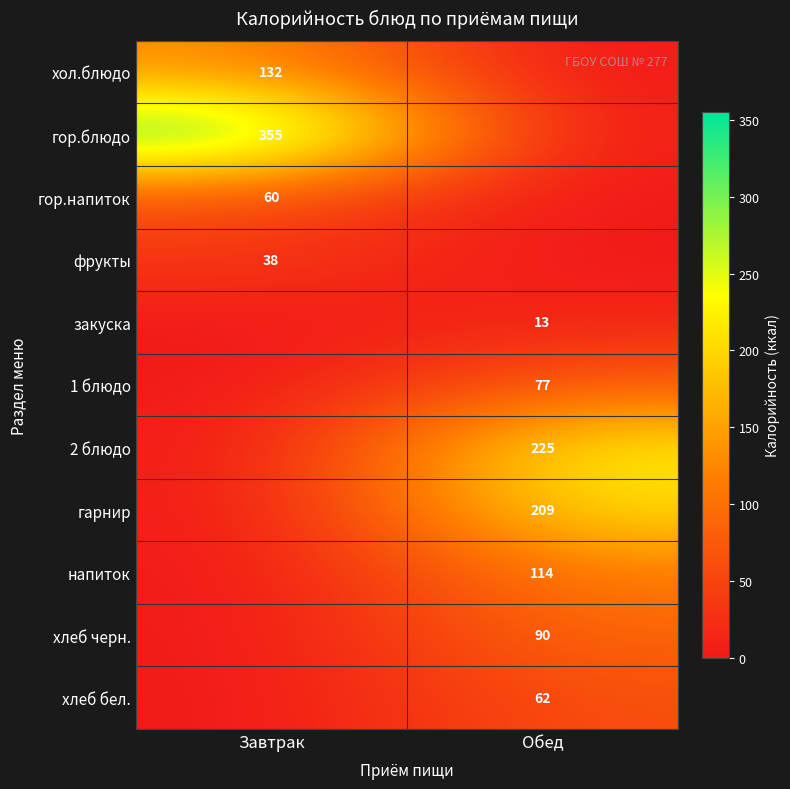

The 1 блюдо series shows 100 at Обед. True or false?

False